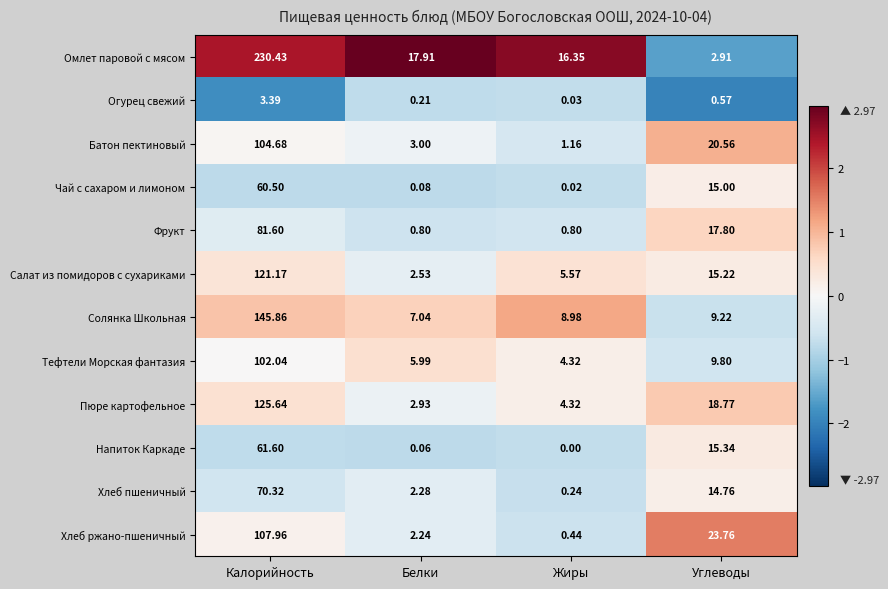

Where does the Чай с сахаром и лимоном series first go above 15?

Калорийность